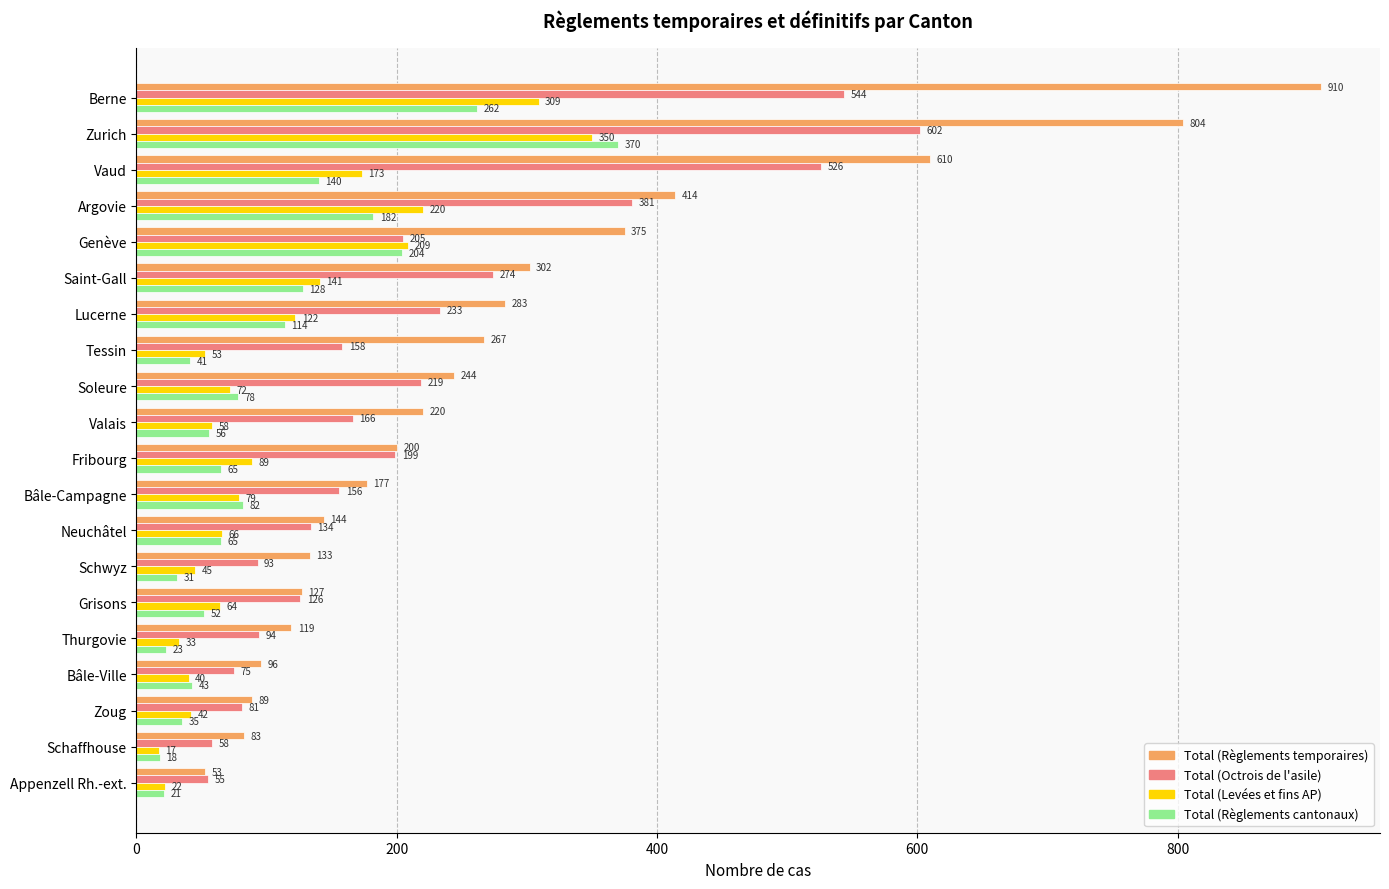

Which category has the highest value in the Total (Règlements cantonaux) series?

Zurich